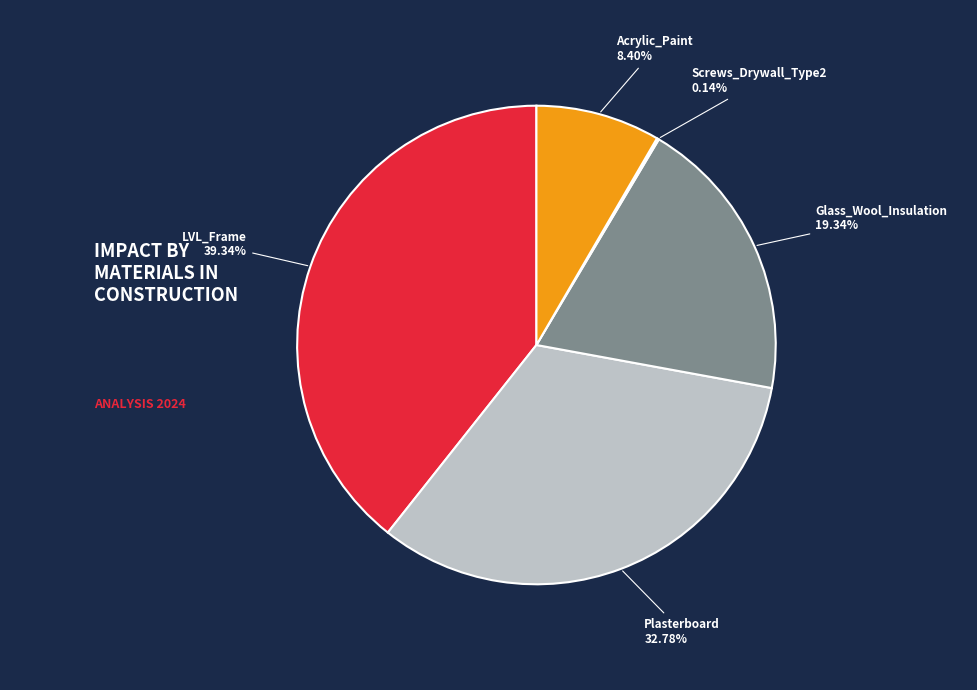

Is there a majority slice in this chart?

No